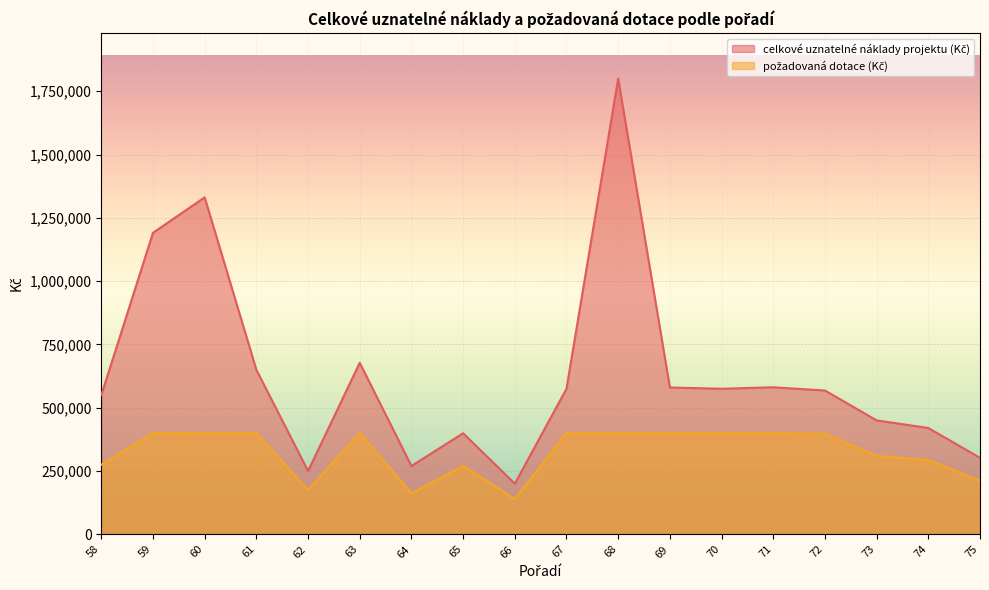

Which series has the largest range (max minus min)?

celkové uznatelné náklady projektu (Kč)